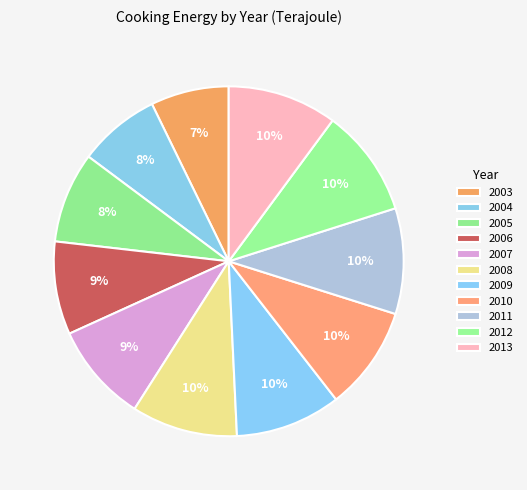

Between 2008 and 2012, which is larger?

2012